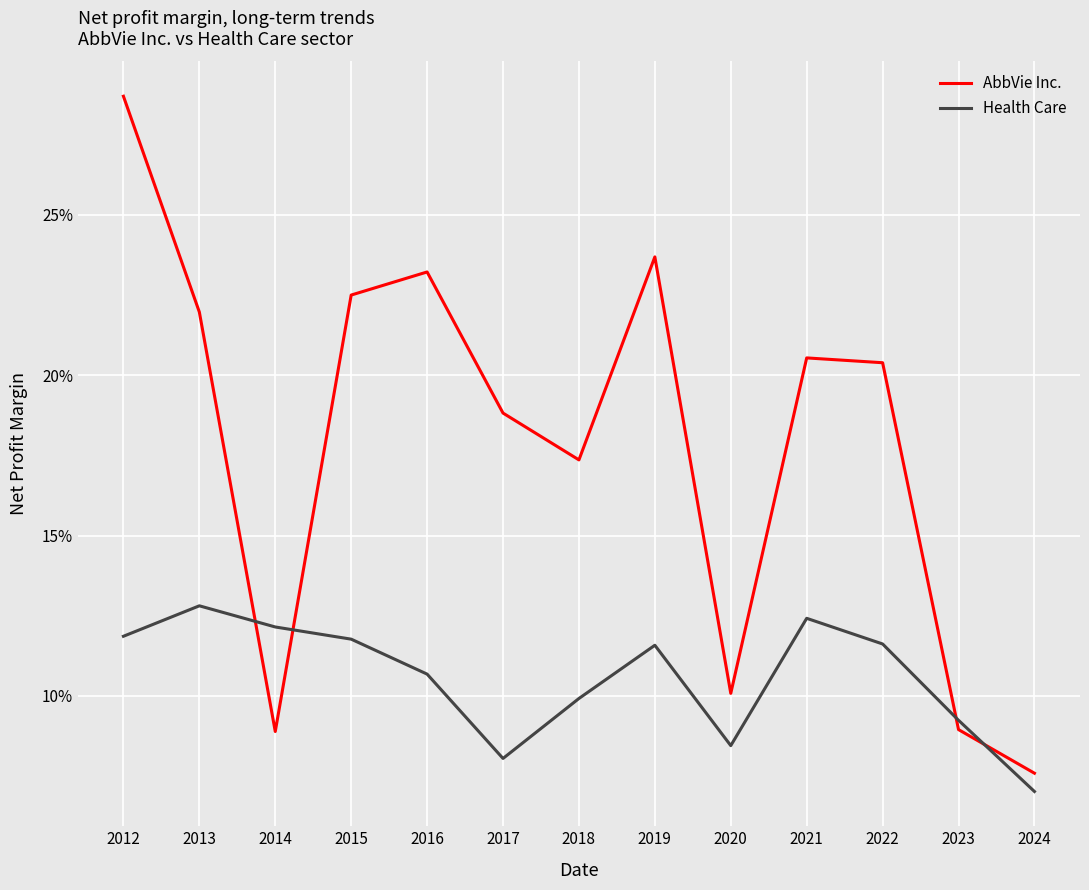

What are all the series names shown in the legend?

AbbVie Inc., Health Care